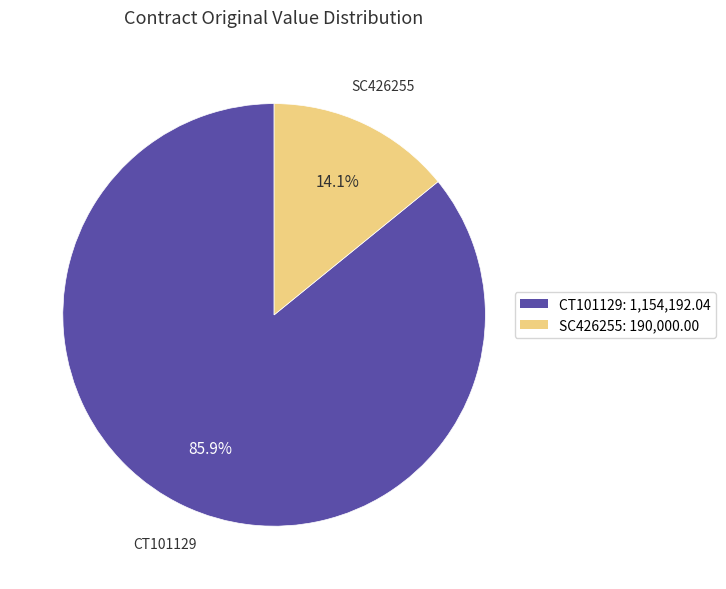

To the nearest percent, what is the difference between the largest and smallest slice percentages?

72%